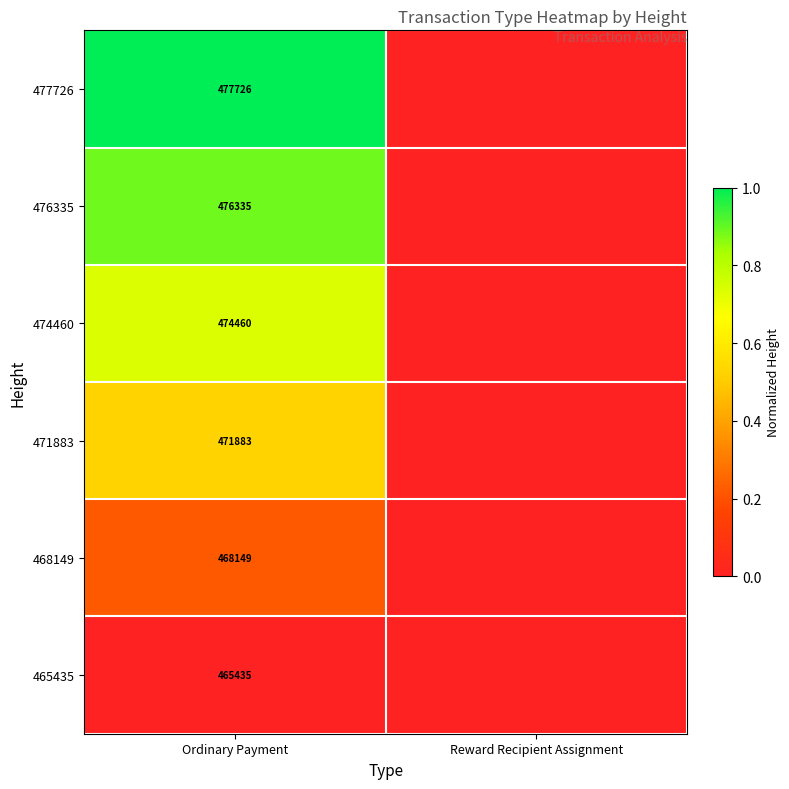

True or false: 471883 has a value of 471883 at Ordinary Payment.

True